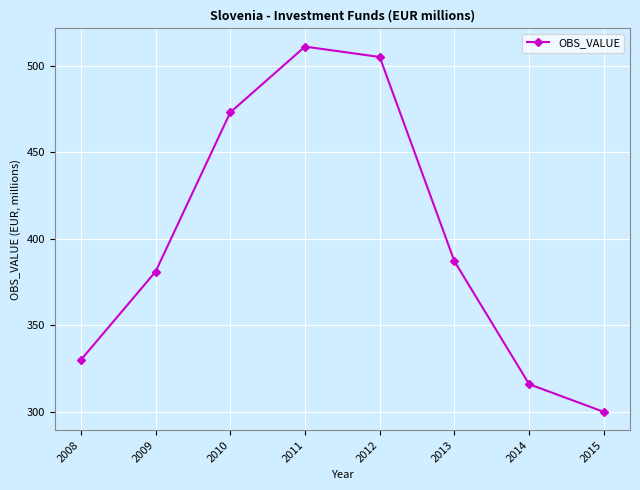

What is the sum of all values?

3203